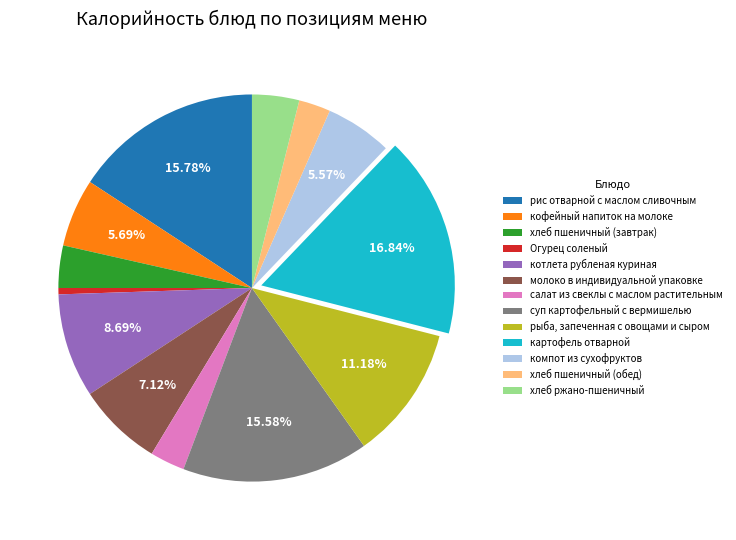

Between Огурец соленый and картофель отварной, which is larger?

картофель отварной